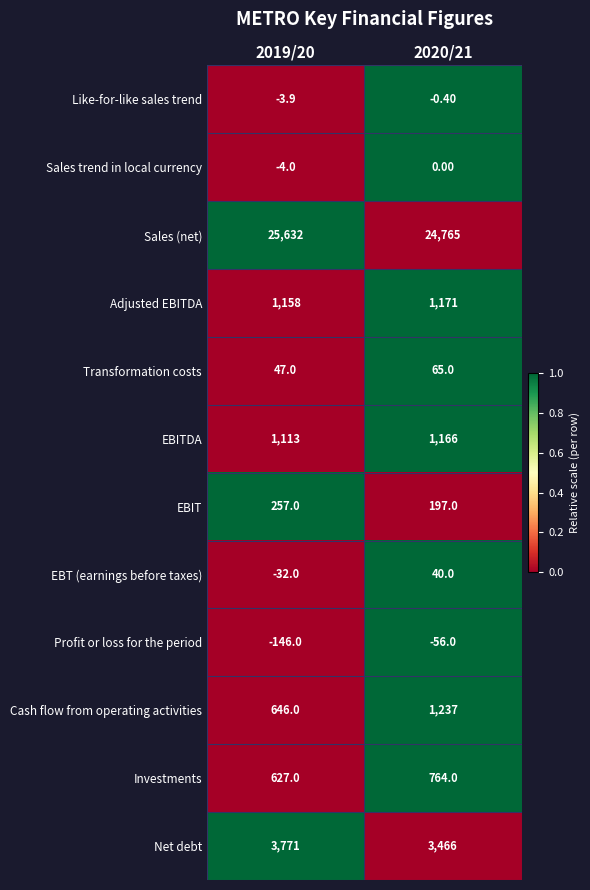

What is the difference between the maximum and minimum values in the Profit or loss for the period series?

90.0